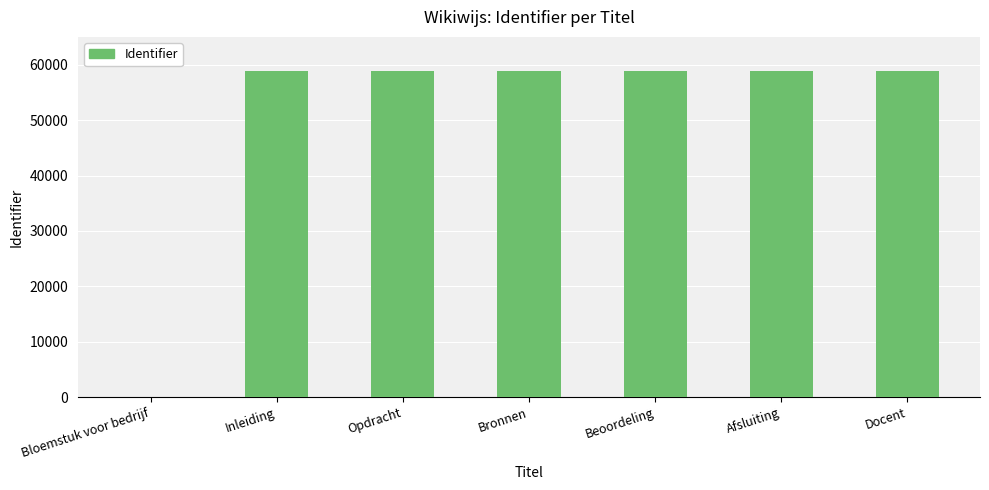

Between Bronnen and Bloemstuk voor bedrijf, which is larger?

Bronnen